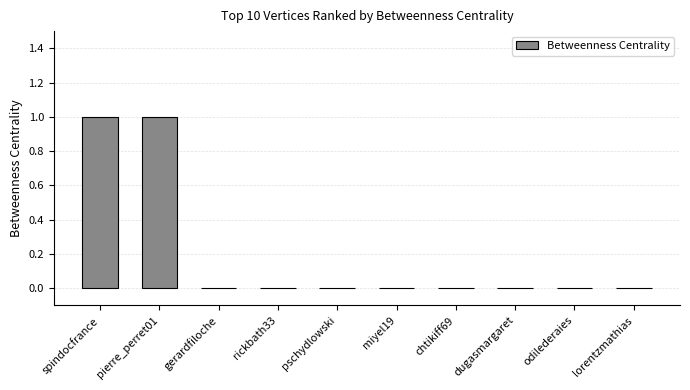

Between gerardfiloche and spindocfrance, which is larger?

spindocfrance